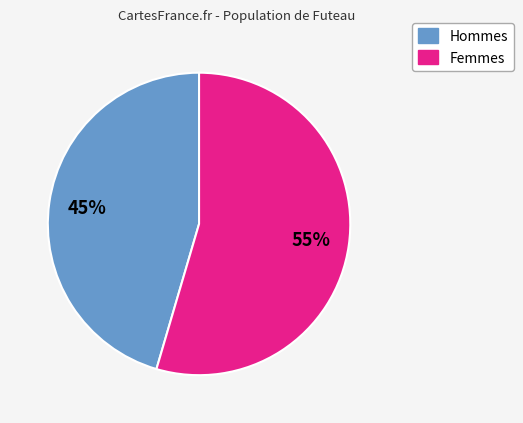

To the nearest percent, what is the average slice percentage?

50%